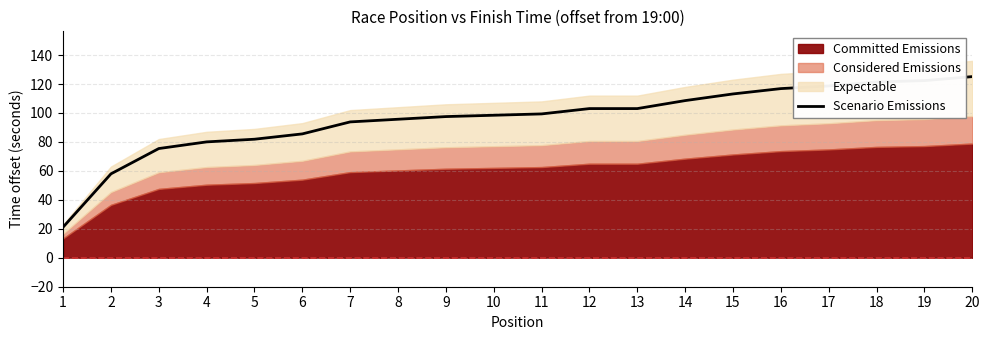

True or false: the data has more than 0 interior local peaks.

False